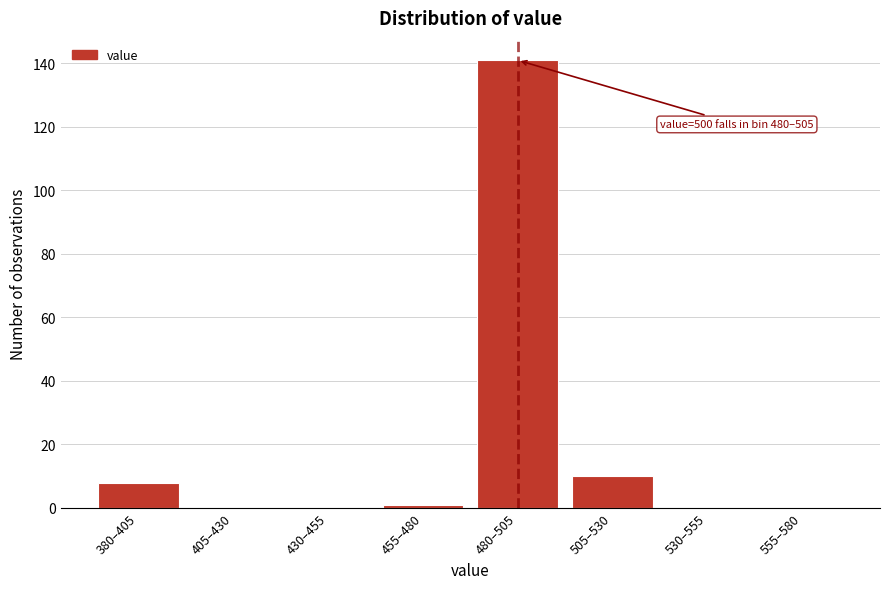

Reading left to right, list all the values displayed in this chart.

380–405=8	405–430=0	430–455=0	455–480=1	480–505=141	505–530=10	530–555=0	555–580=0